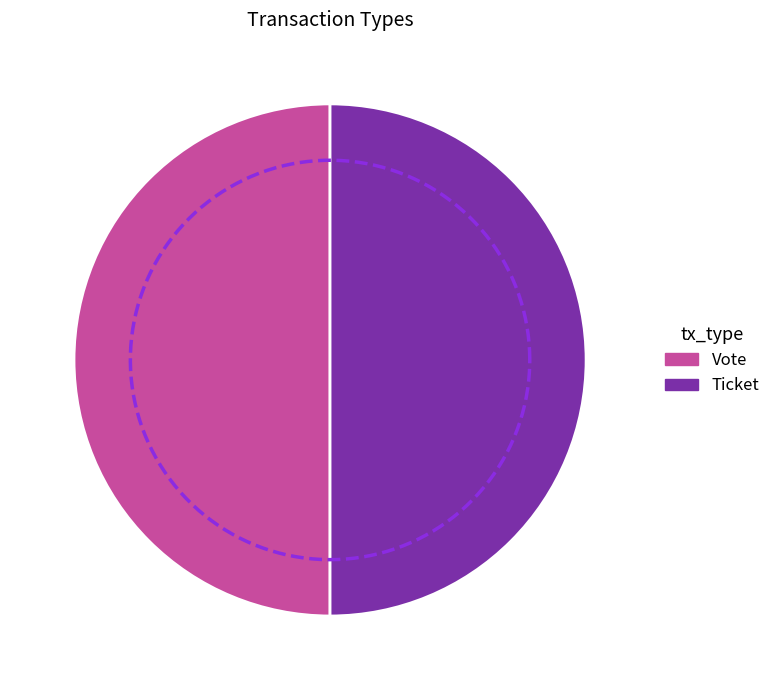

Is it true that Ticket is 14% of the pie?

False